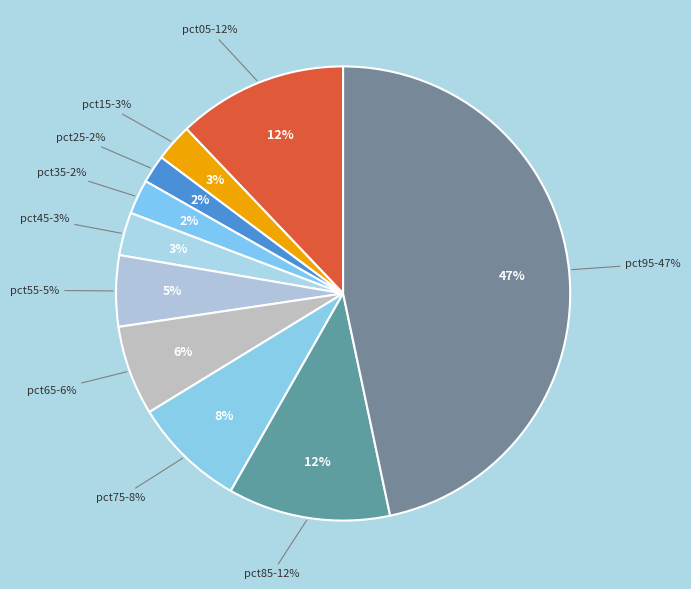

Is it true that pct85 is 19% of the pie?

False